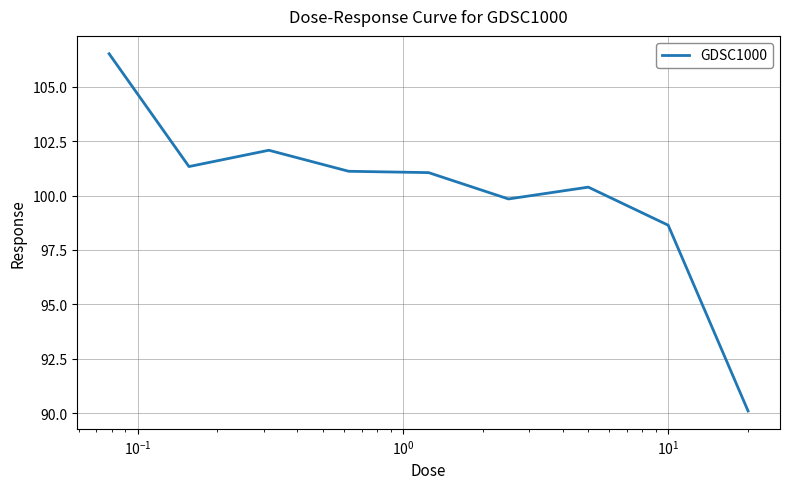

How many categories are shown in the chart?

9